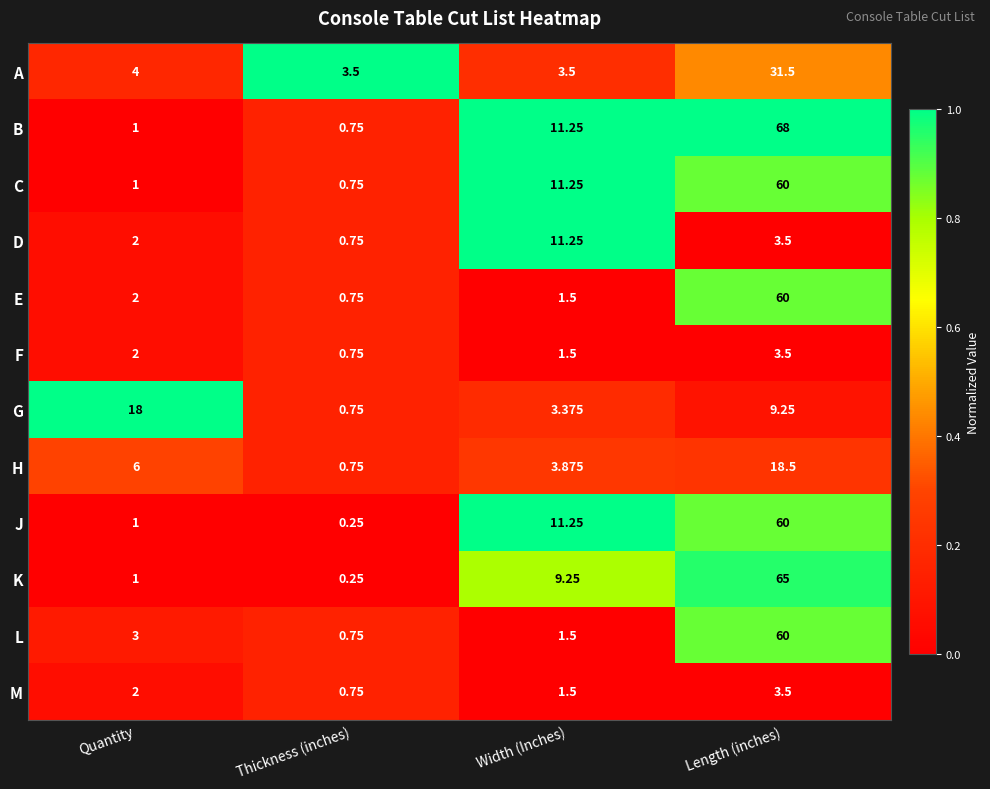

Which series changed the most between Quantity and Length (inches)?

B